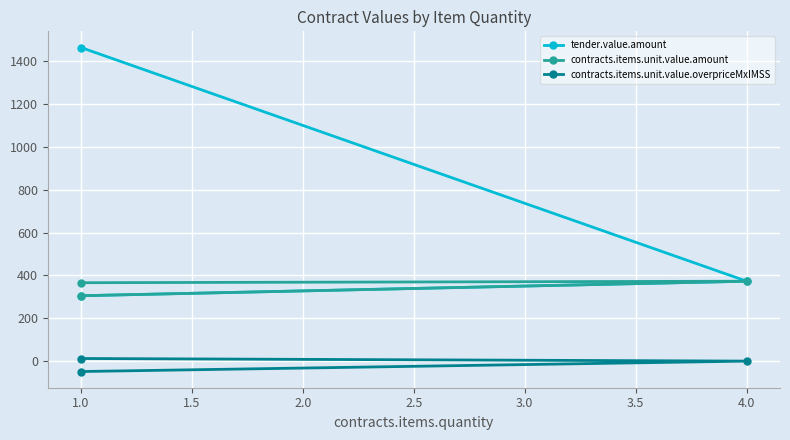

Reading left to right, what are all the values shown in this chart?

tender.value.amount: 1464.0	373.0	305.2
contracts.items.unit.value.amount: 366.0	373.0	305.2
contracts.items.unit.value.overpriceMxIMSS: 12.2	0.0	-48.6